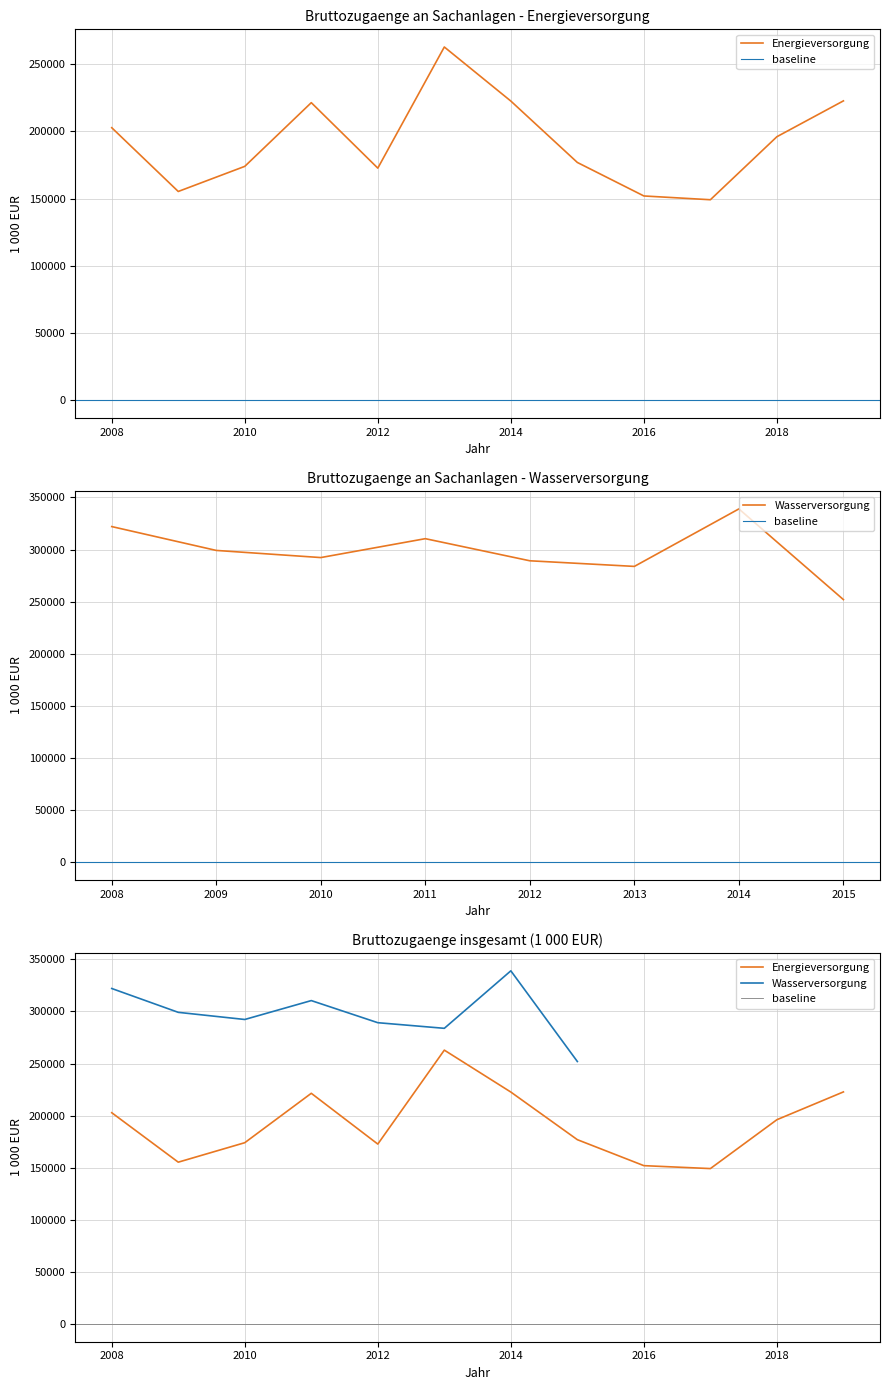

The value at 2013 is 432367. True or false?

False